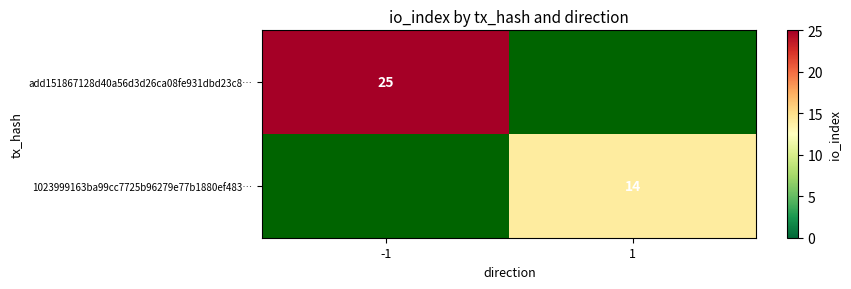

What is the greatest value displayed?

25.0